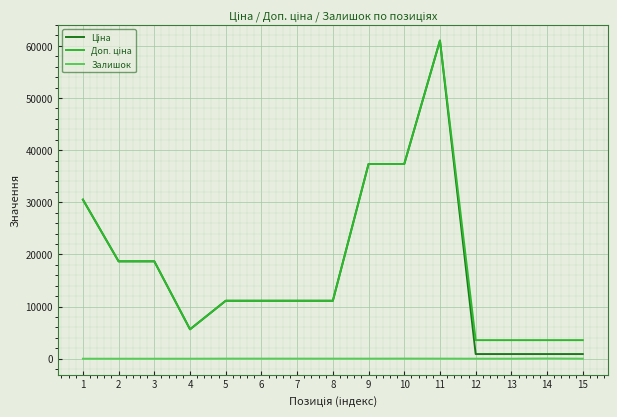

At which category is the sum across all series the highest?

11